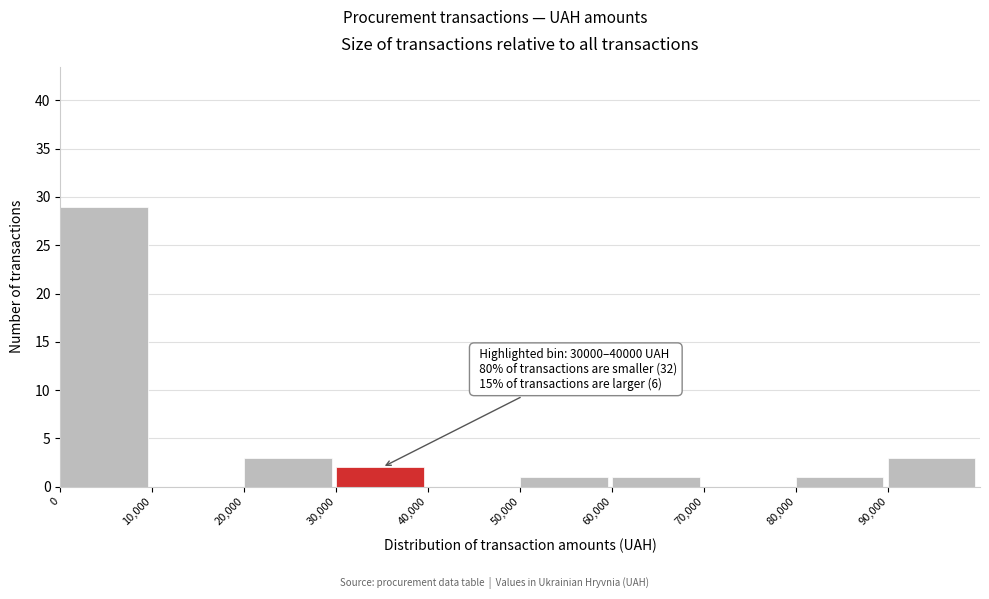

Over which range of the x-axis is the bar tallest?

0 to 10000